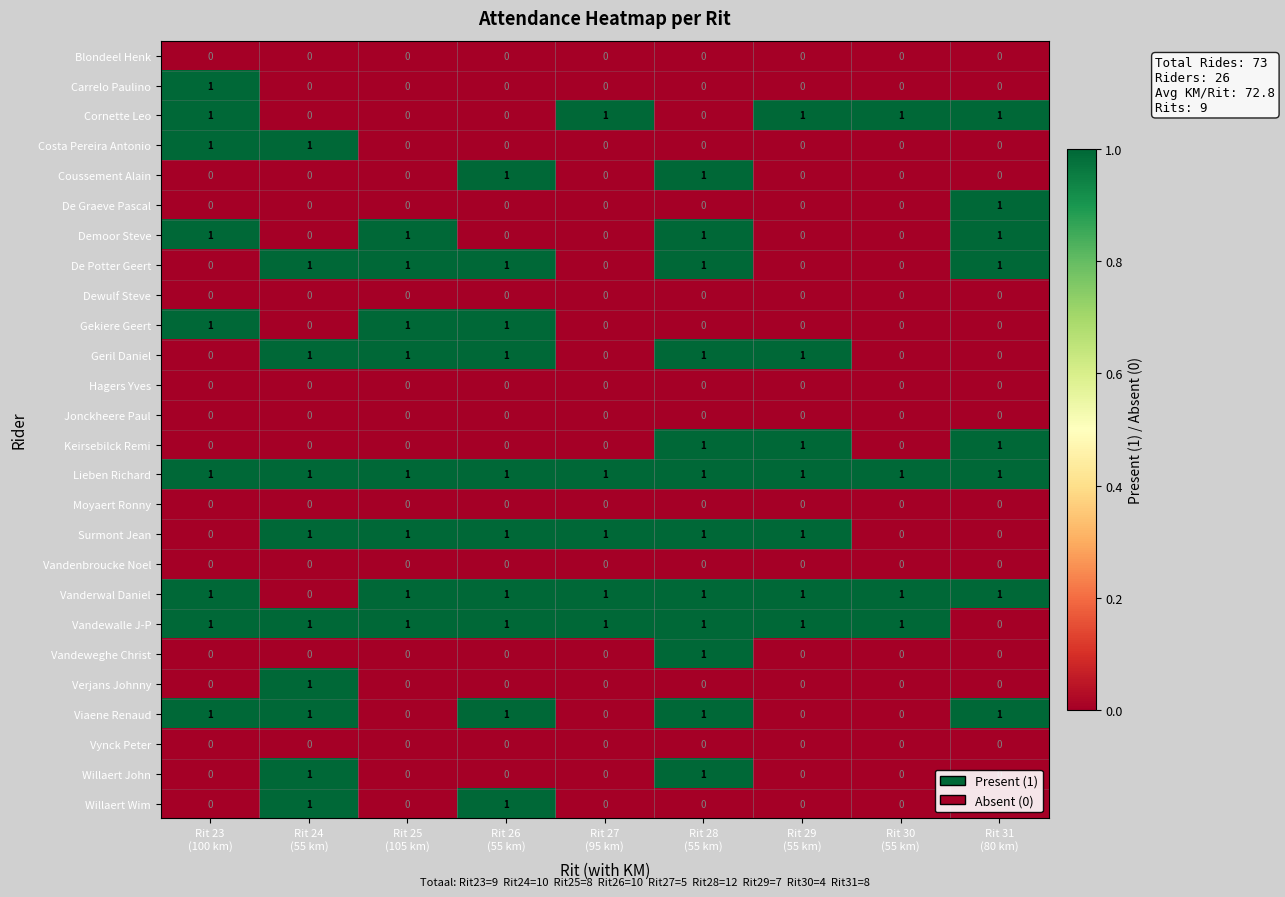

Which series has the largest total across all categories?

Lieben Richard